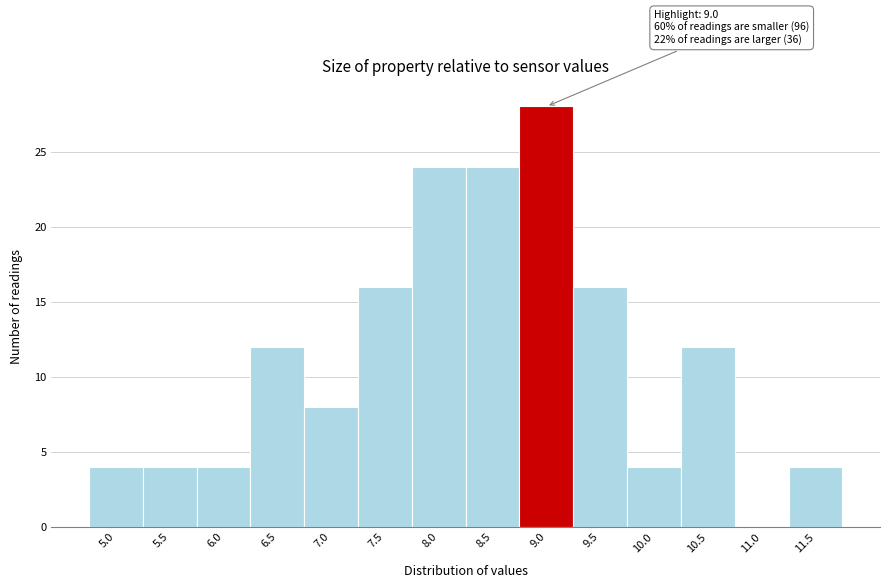

Reading left to right, extract all data points from this chart.

5.0=4	5.5=4	6.0=4	6.5=12	7.0=8	7.5=16	8.0=24	8.5=24	9.0=28	9.5=16	10.0=4	10.5=12	11.0=0	11.5=4